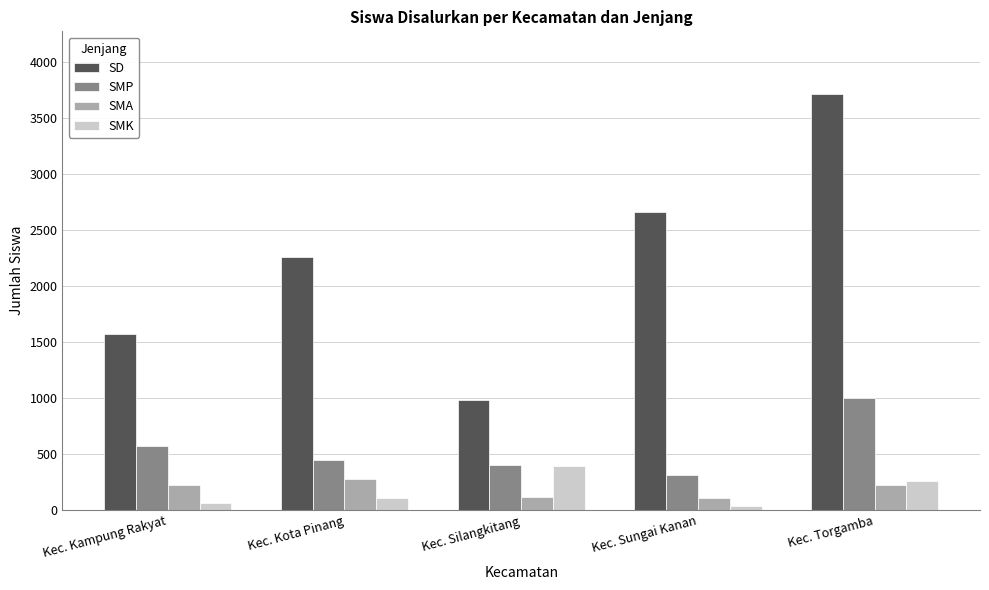

At which label does SD reach its peak?

Kec. Torgamba